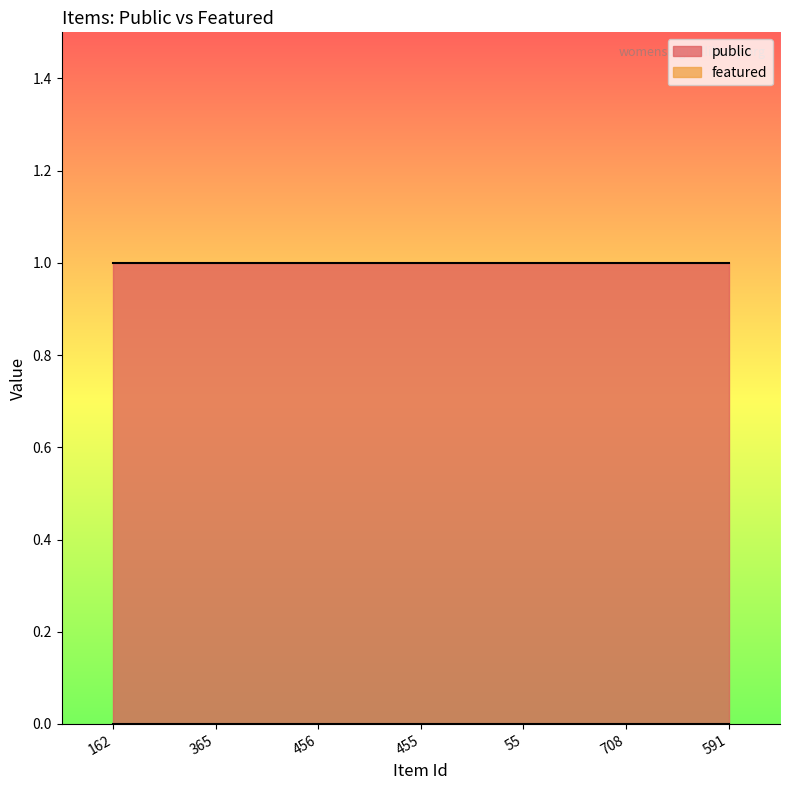

List the series in order of their overall mean, highest first.

public, featured